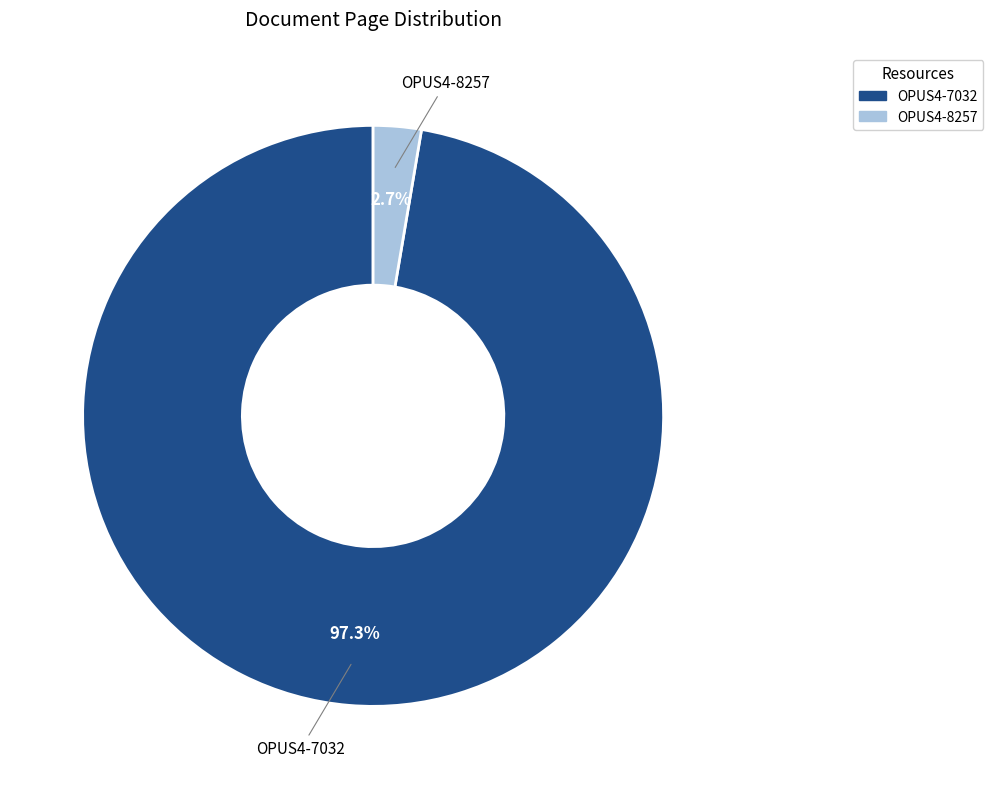

What is the smallest slice in the pie chart?

OPUS4-8257